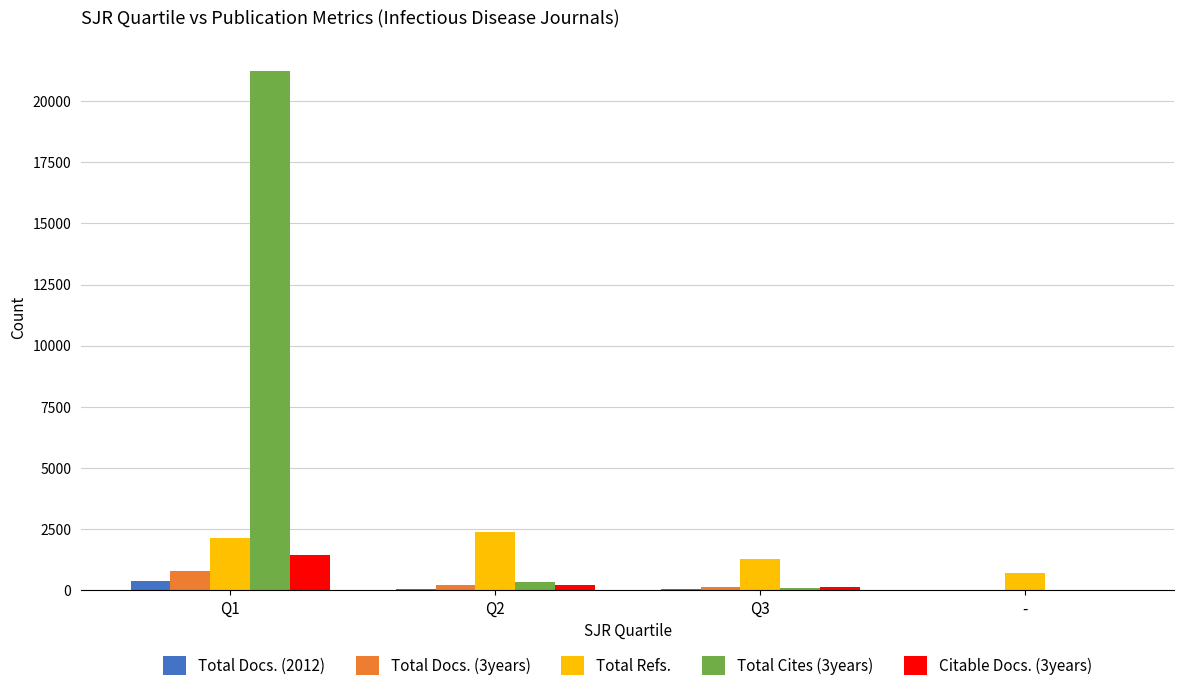

True or false: Total Cites (3years) has a value of 339 at Q2.

True